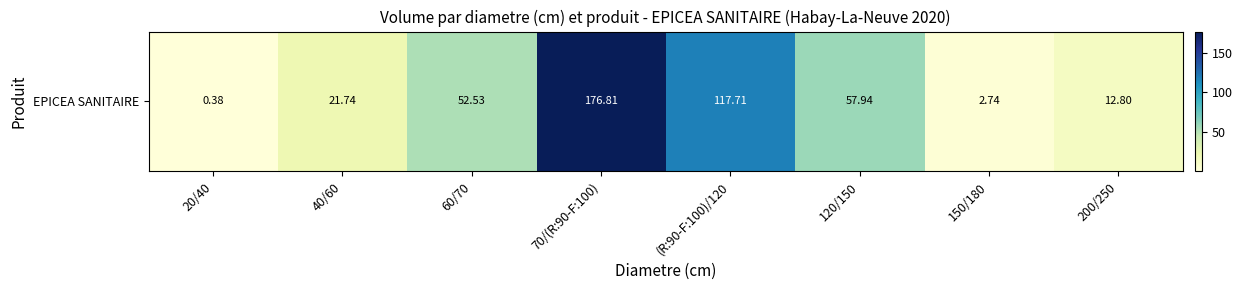

Reading left to right, extract all data points from this chart.

20/40=0.4	40/60=21.7	60/70=52.5	70/(R:90-F:100)=176.8	(R:90-F:100)/120=117.7	120/150=57.9	150/180=2.7	200/250=12.8